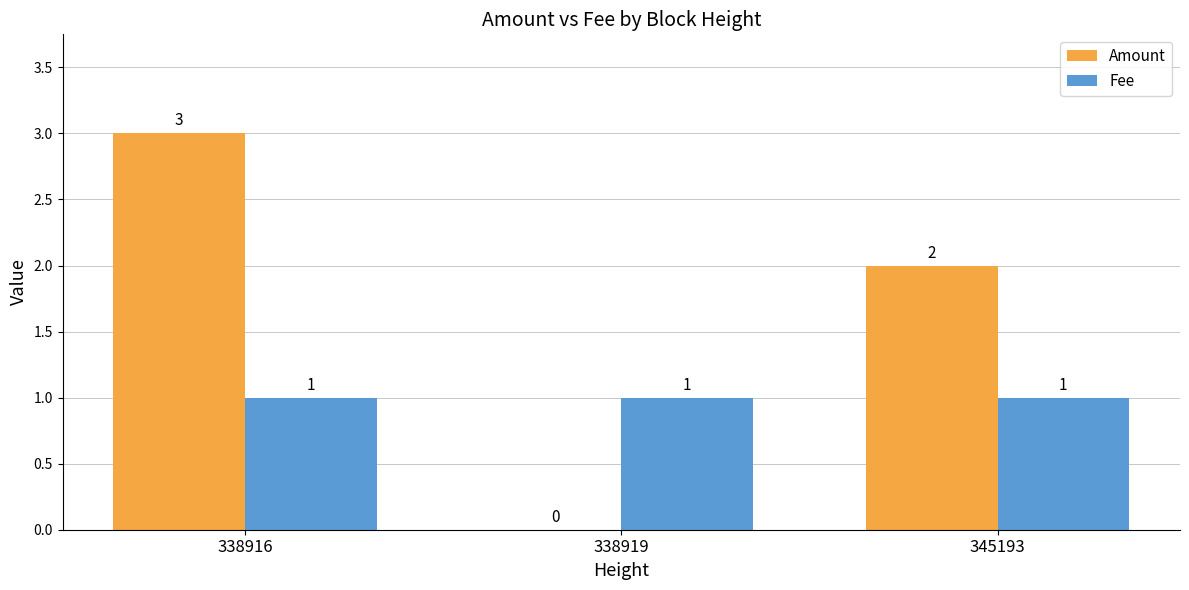

Which category has the highest value across all series?

338916